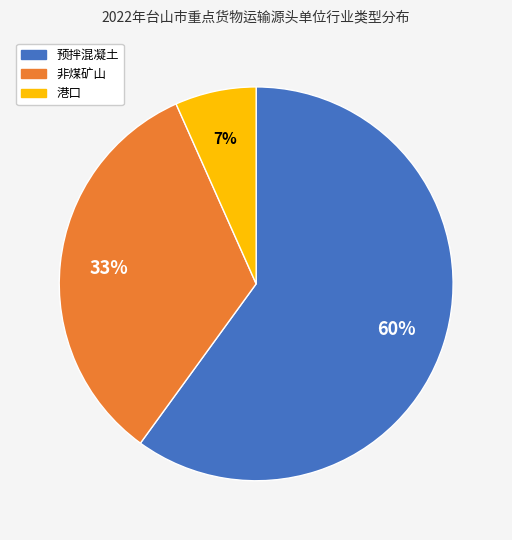

Is 非煤矿山 the majority of the pie?

No